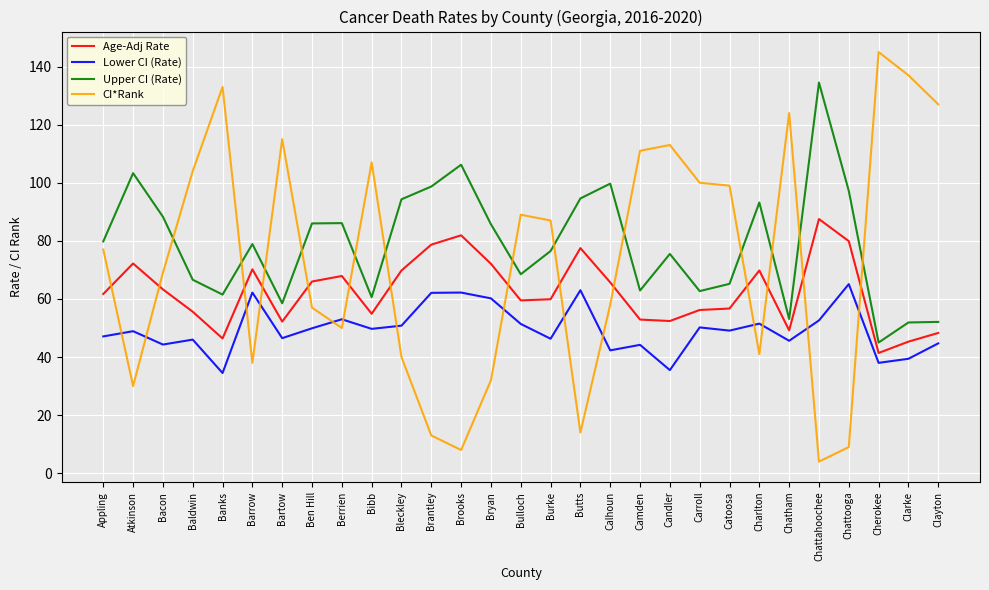

Which series has the largest total across all categories?

Upper CI (Rate)